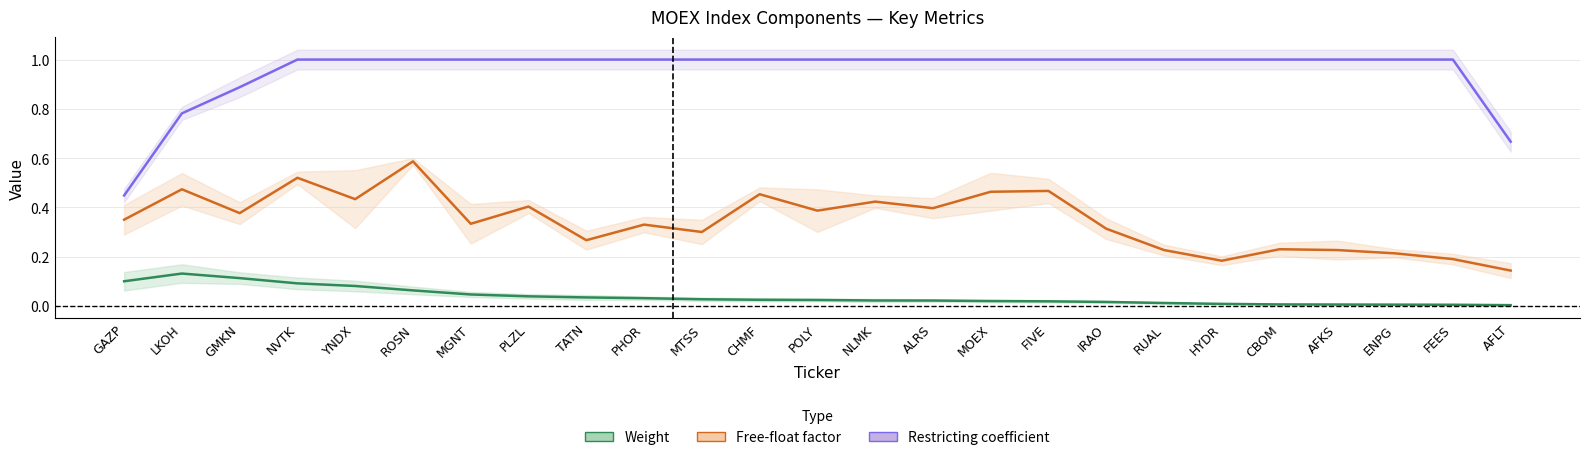

Is it true that Free-float factor equals 0.4 at TATN?

False